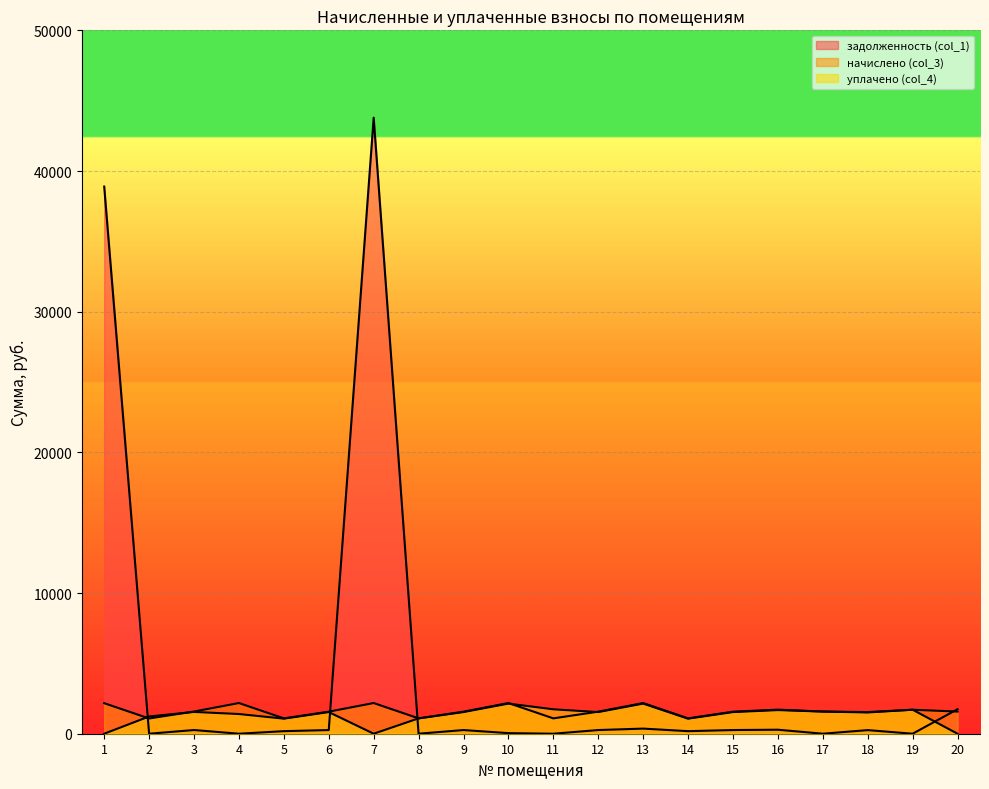

Does the chart display data point markers on the line(s)?

No